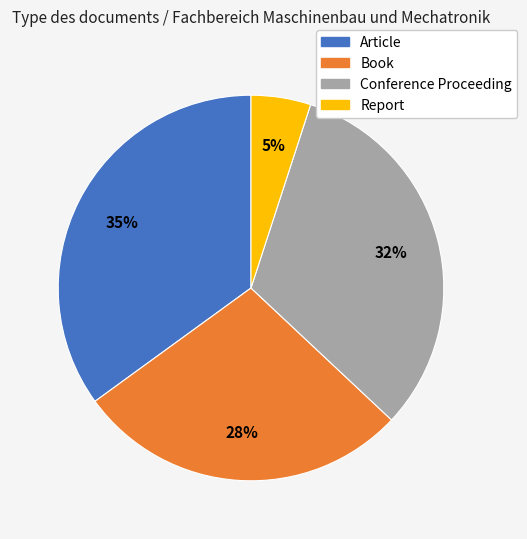

The Book slice represents 28% of the pie. True or false?

True